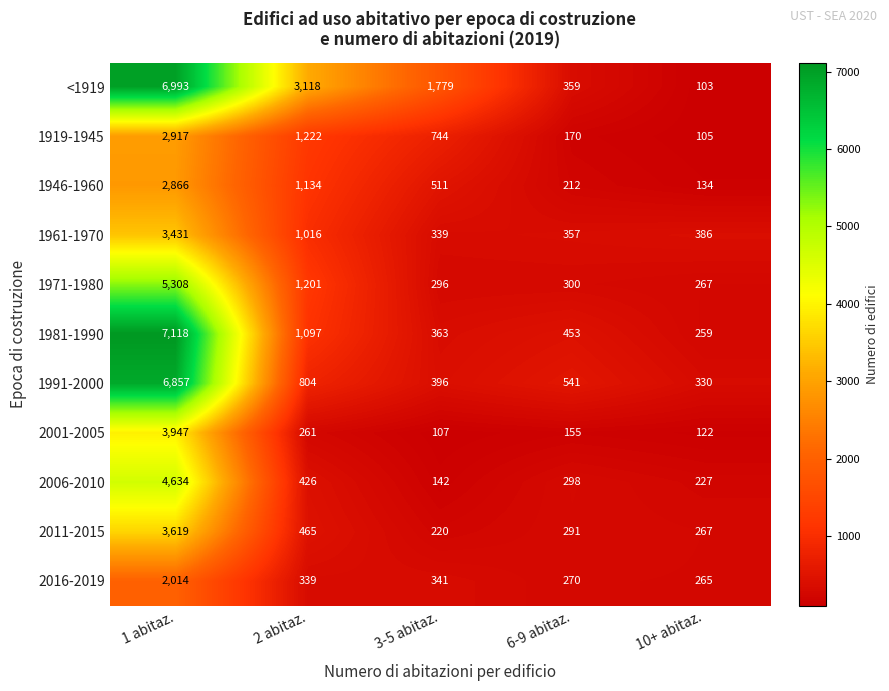

What is the maximum value shown in the chart?

7118